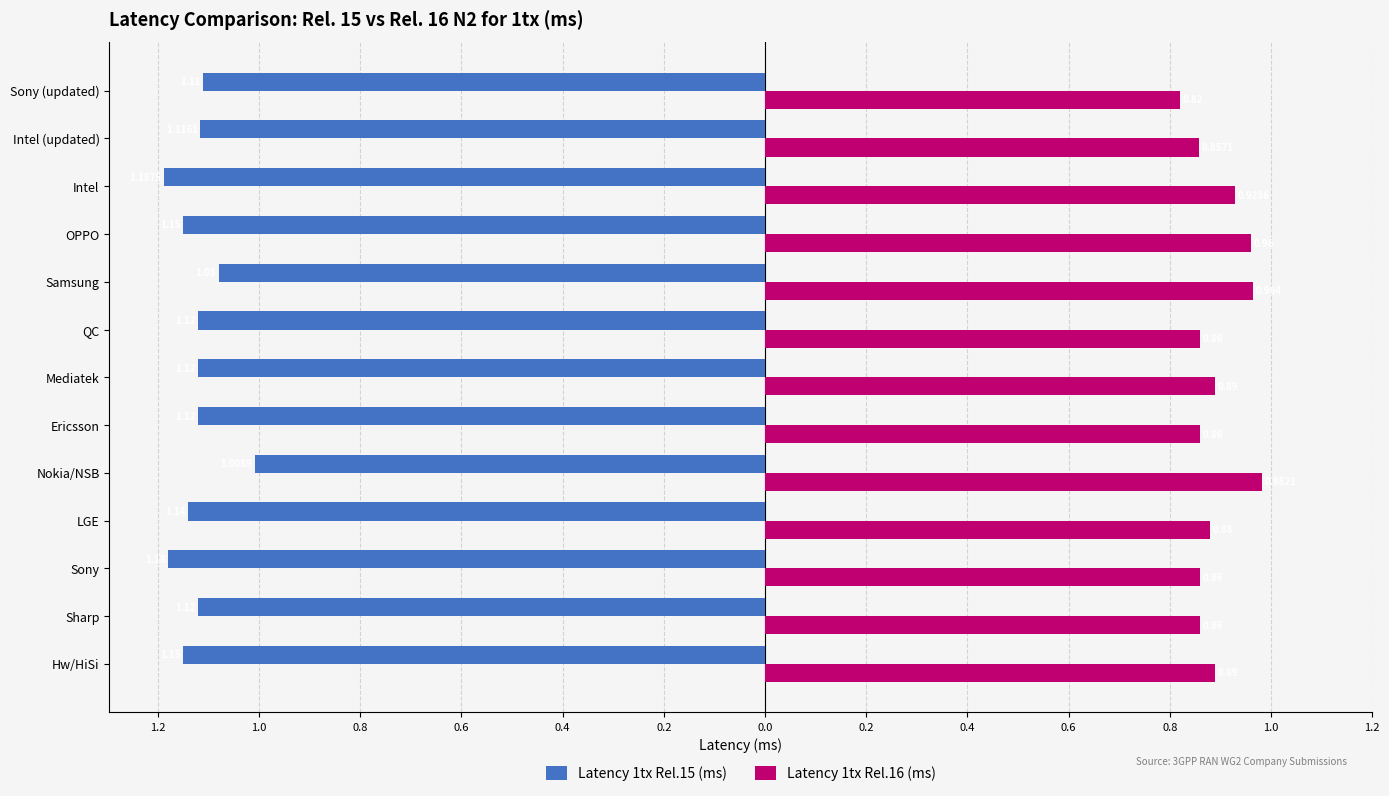

What are all the series names shown in the legend?

Latency 1tx Rel.15 (ms), Latency 1tx Rel.16 (ms)